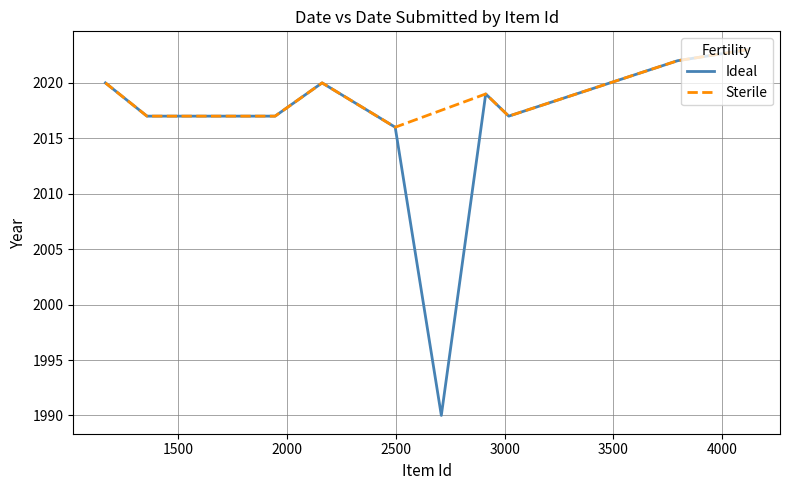

True or false: Ideal and Sterile cross at least once.

False